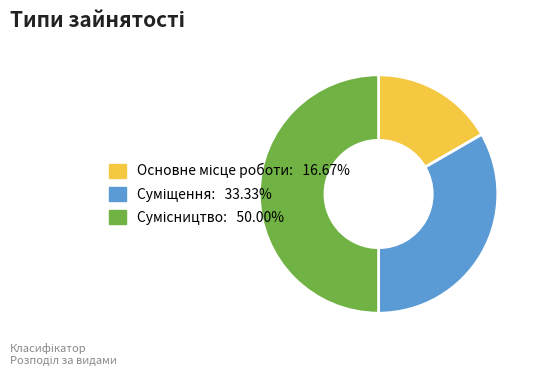

Is Основне місце роботи the majority of the pie?

No